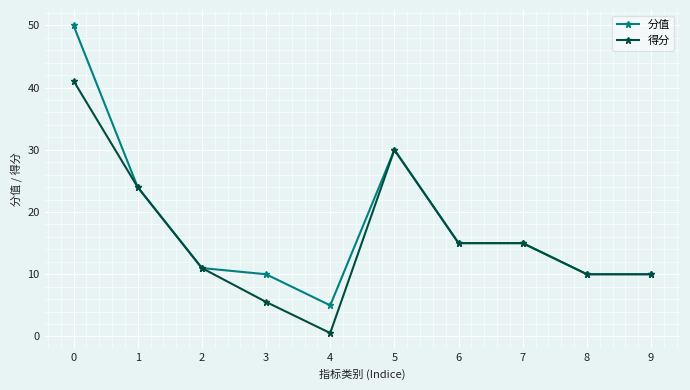

Which series has the largest range (max minus min)?

分值